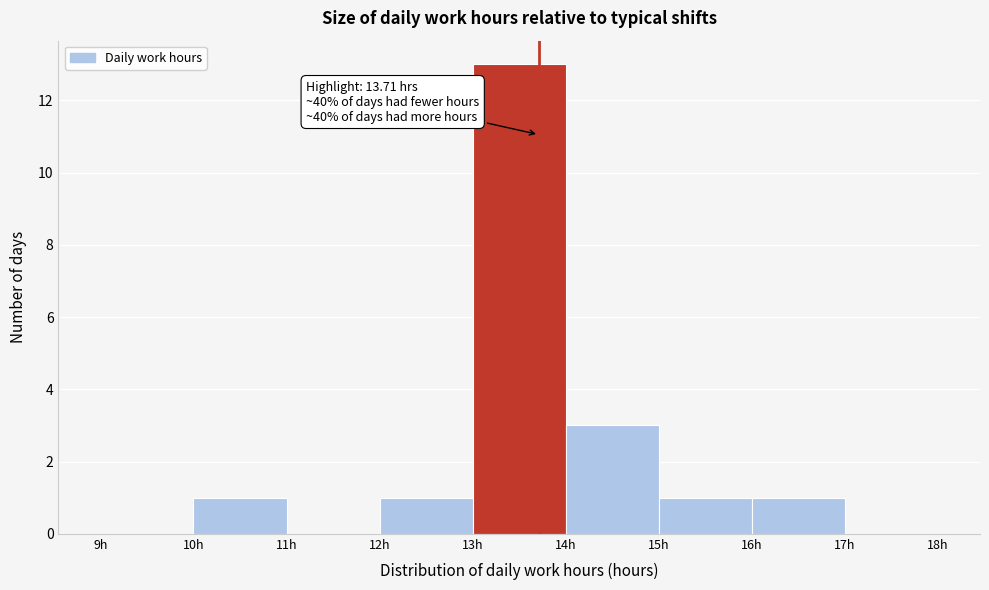

Which range on the x-axis has the tallest bar?

13 to 14